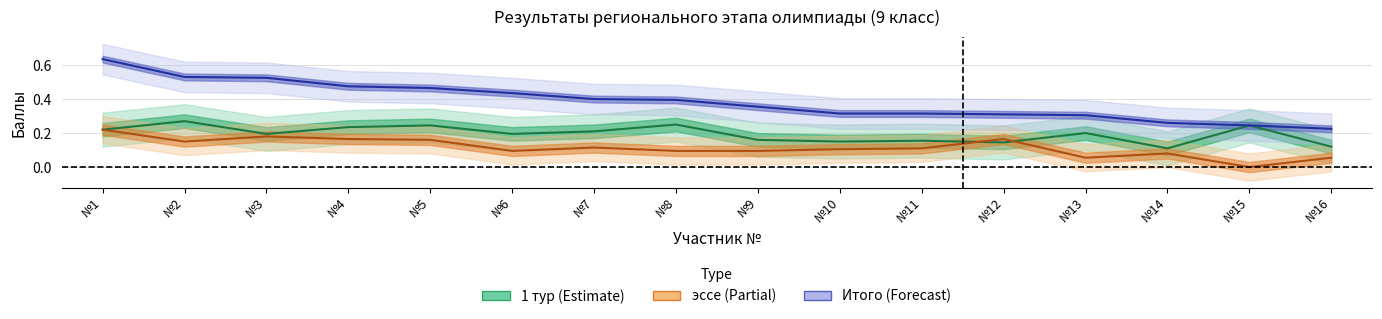

How many lines are shown in the chart?

3